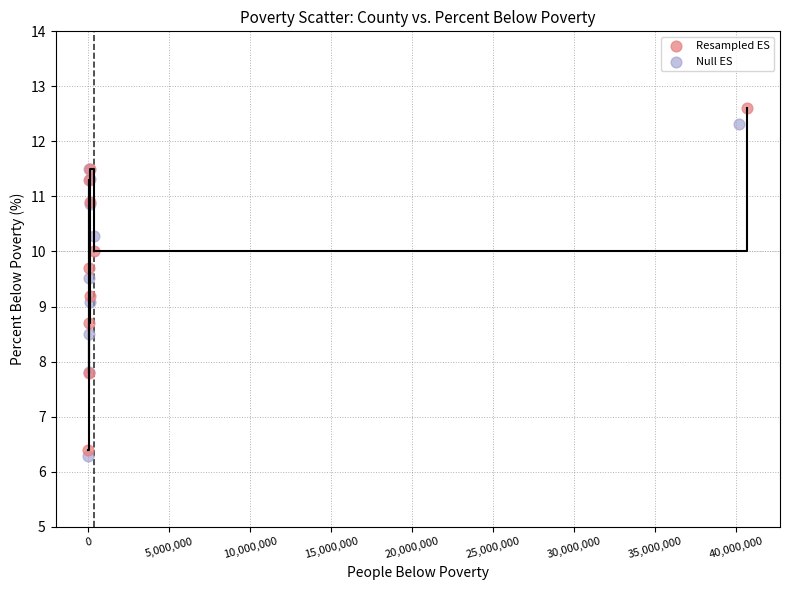

Which series has the largest Y range (max minus min)?

Resampled ES